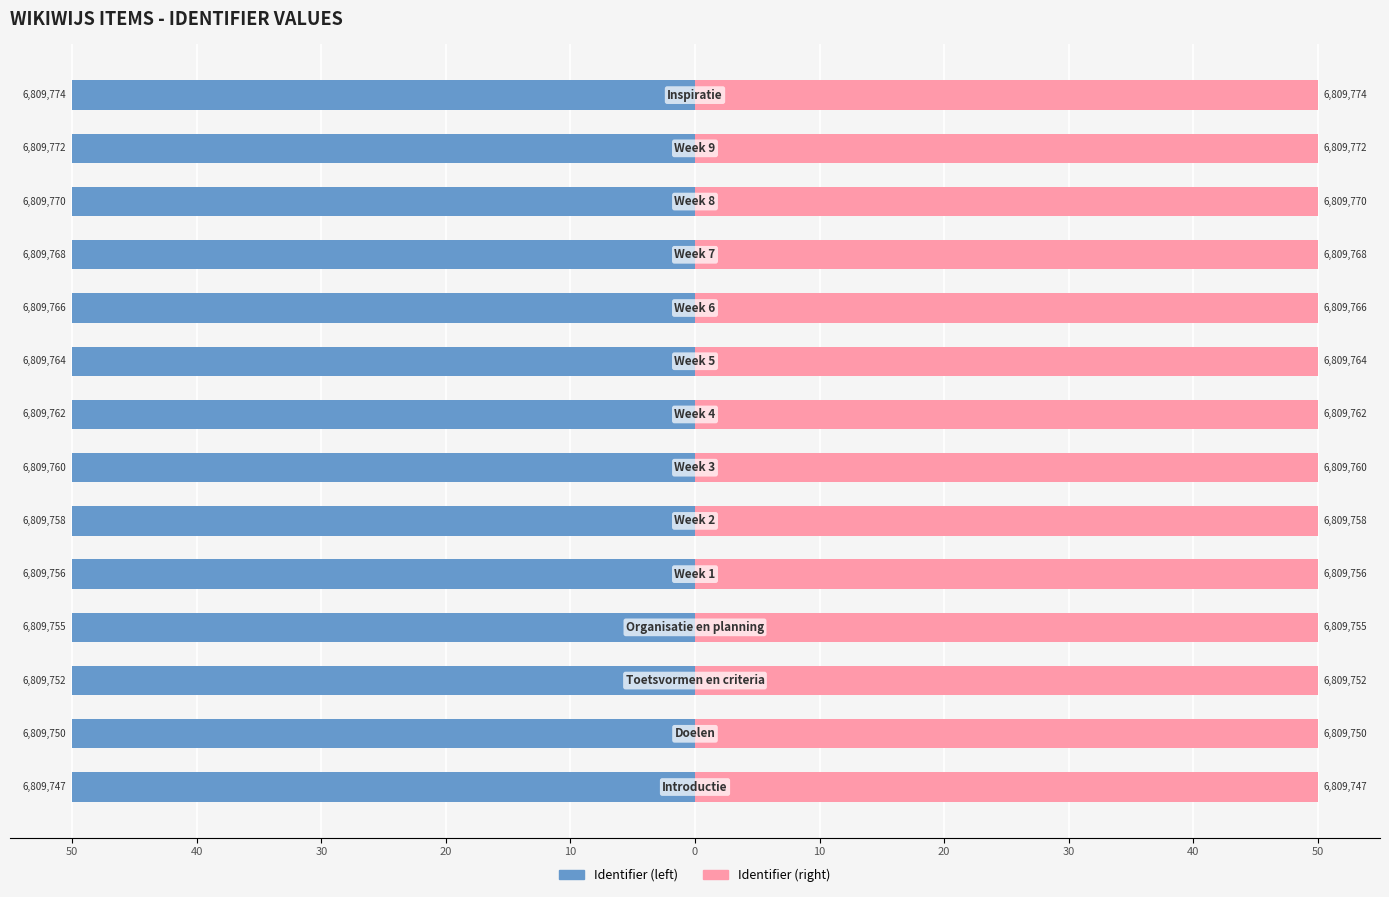

What is the spread (max minus min) of values at 0?

100.0